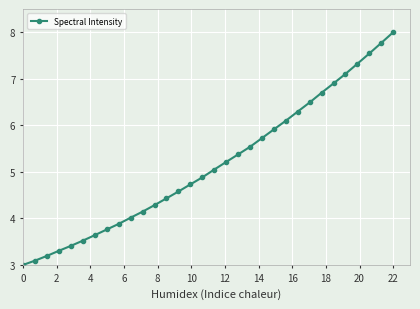

True or false: the data has more than 2 interior local peaks.

False